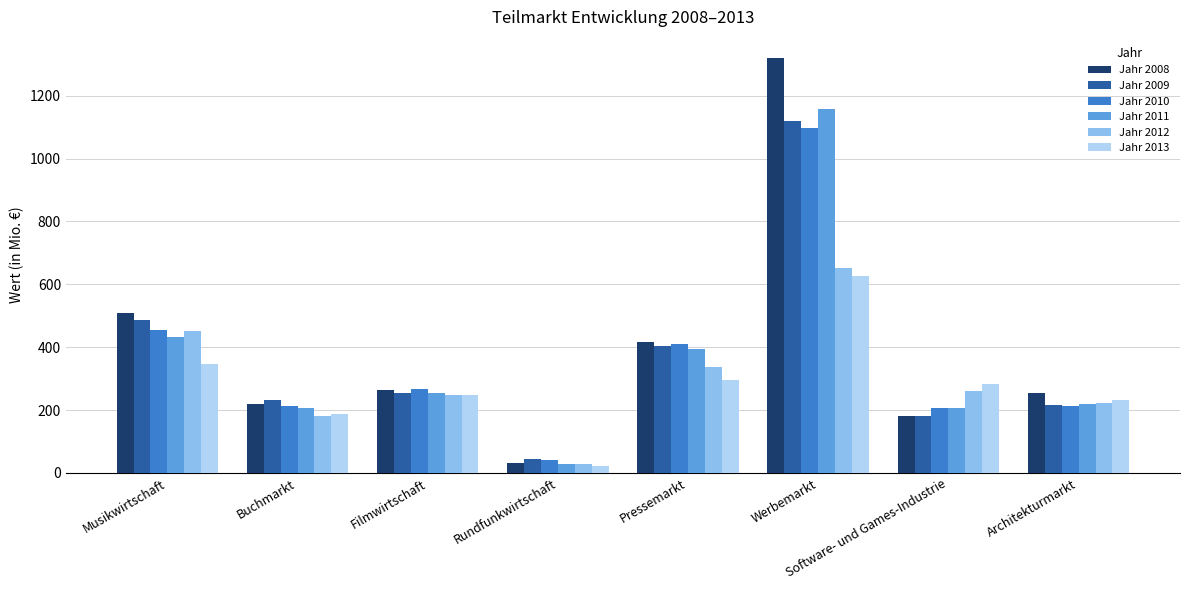

At which category does the chart reach its minimum across all series?

Rundfunkwirtschaft